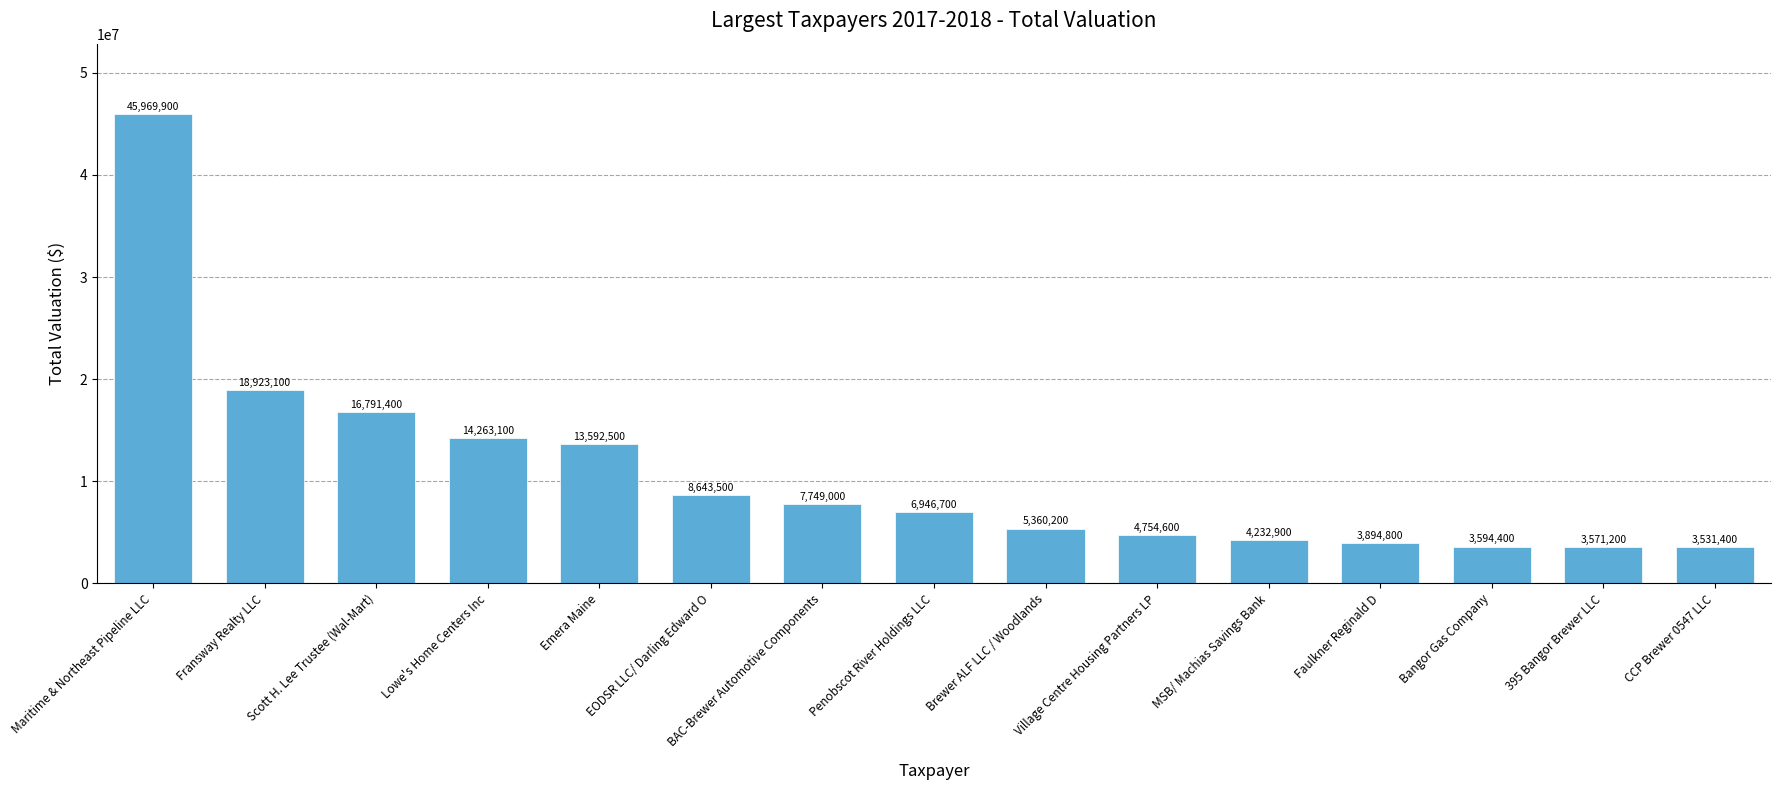

How many data points are less than 6946700?

7